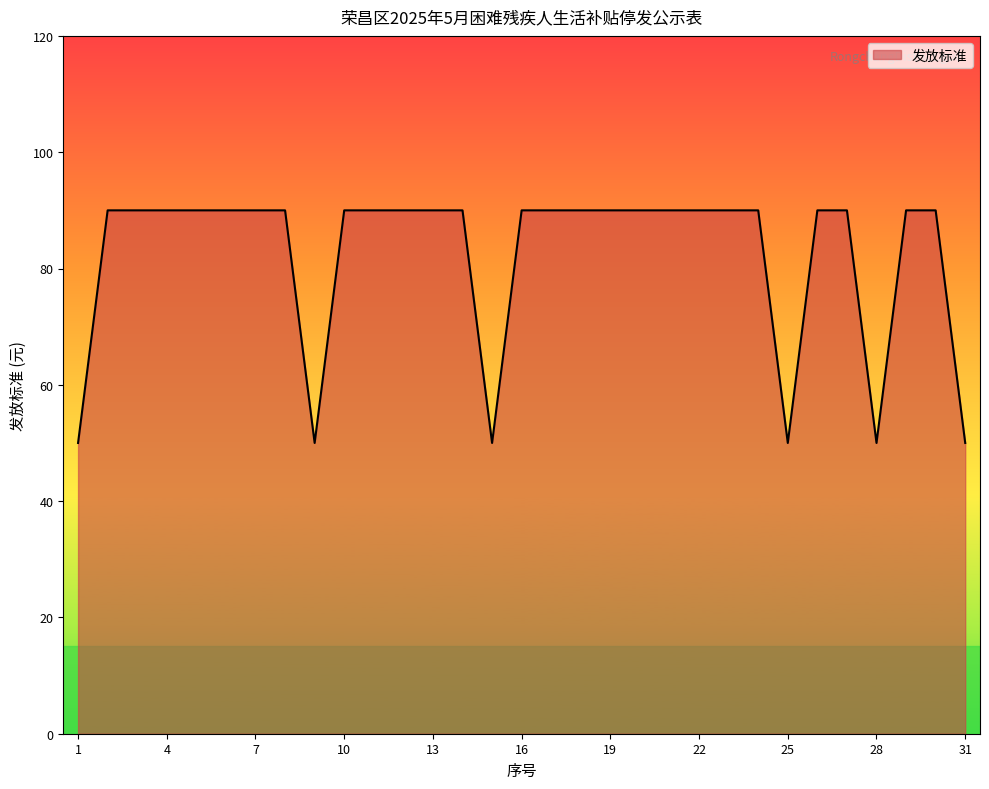

Does the chart have visible grid lines?

No